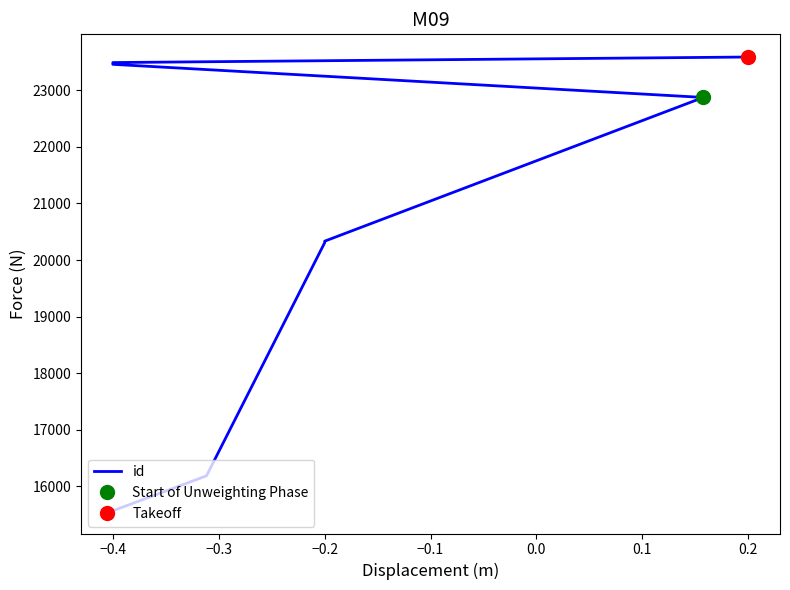

How many values are below 23458?

5